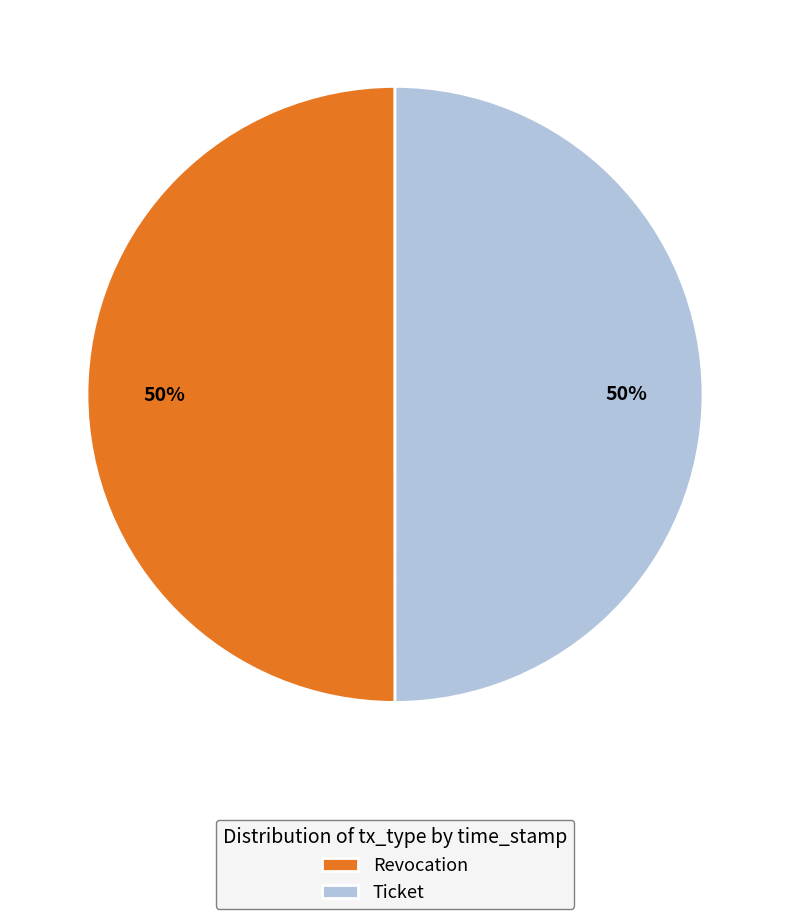

Combined, do Ticket and Revocation account for over 50%?

Yes